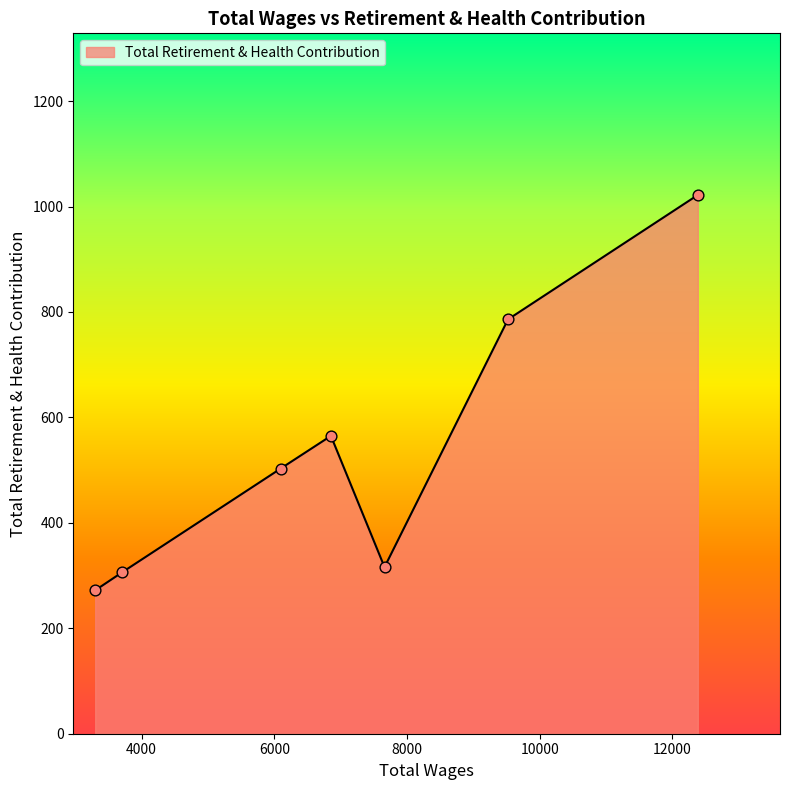

How many interior local valleys (lower than both neighbors) does the data have?

1